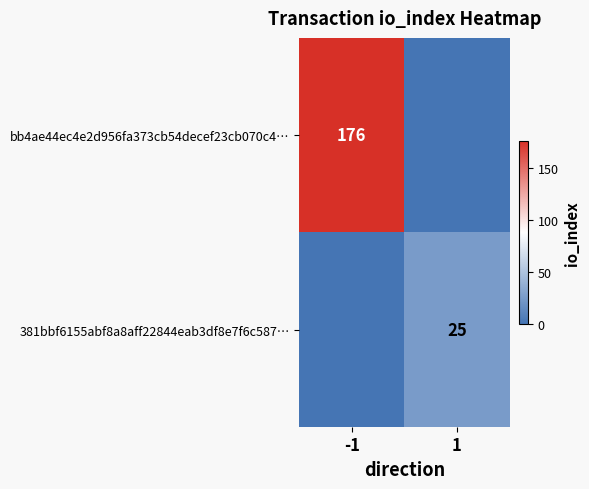

Is the value of bb4ae44ec4e2d956fa373cb54decef23cb070c4… at -1 greater than the value of 381bbf6155abf8a8aff22844eab3df8e7f6c587… at 1?

Yes